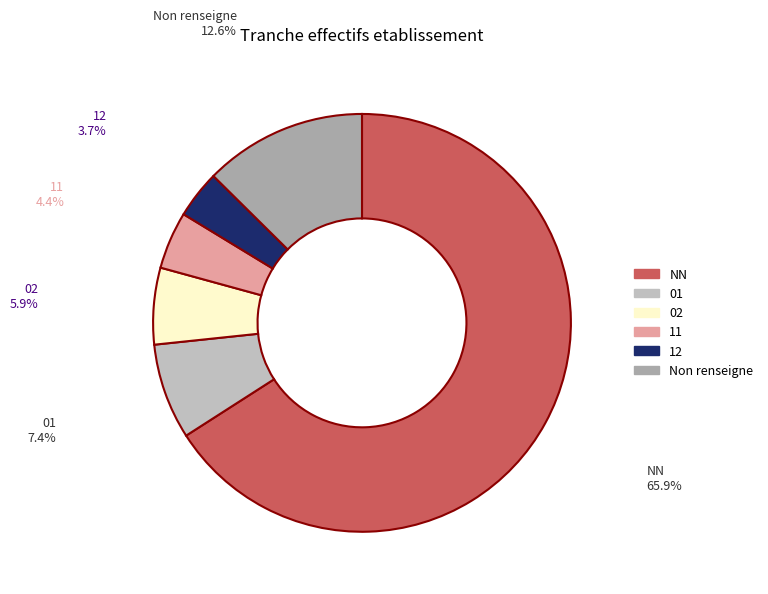

How much of the chart is everything except 02?

94.1%